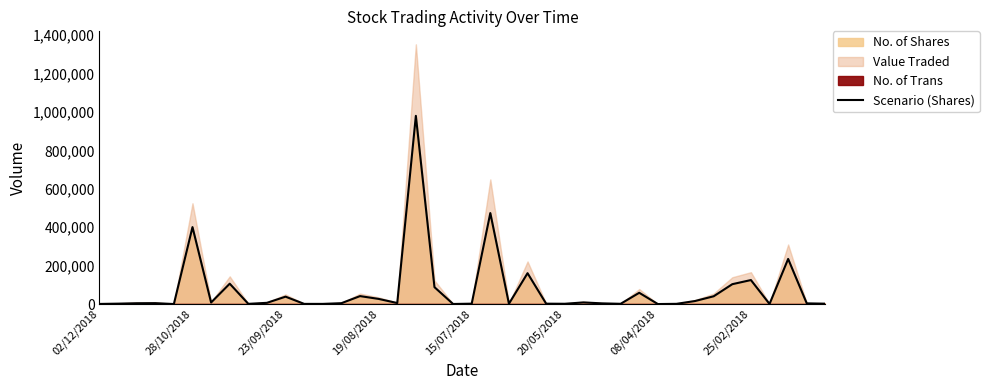

How many interior local peaks (higher than both neighbors) does the data have?

12